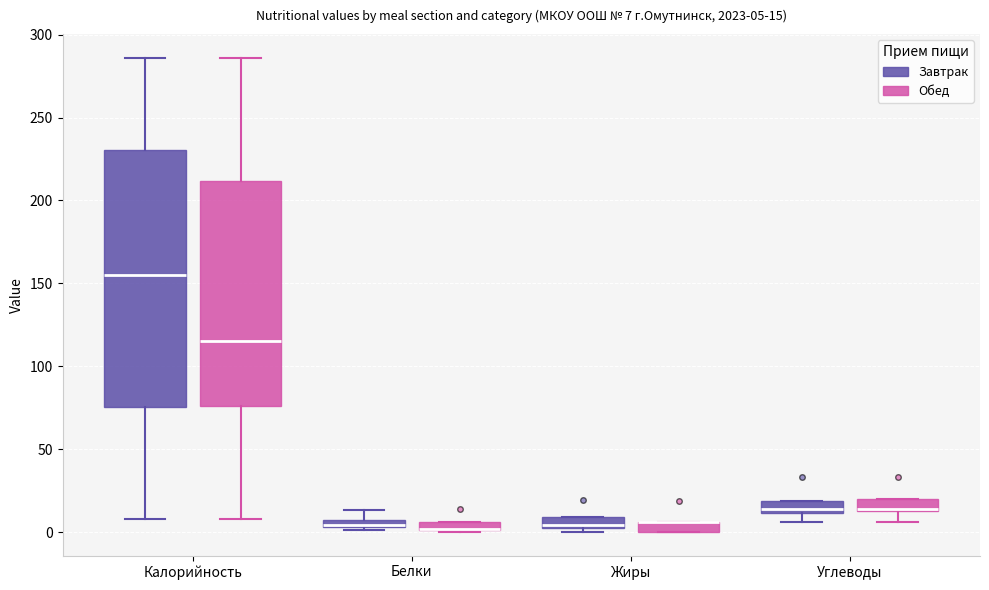

Comparing the boxes themselves (not the whiskers), which one is the tallest?

Калорийность (Завтрак)